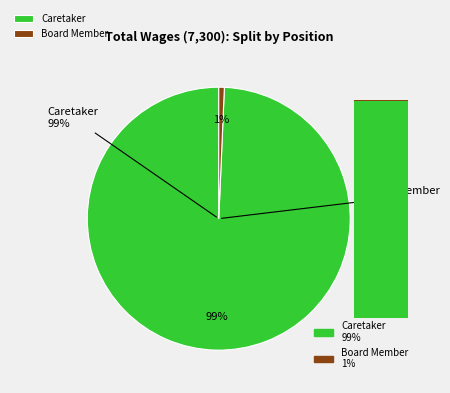

What is the majority slice?

Caretaker